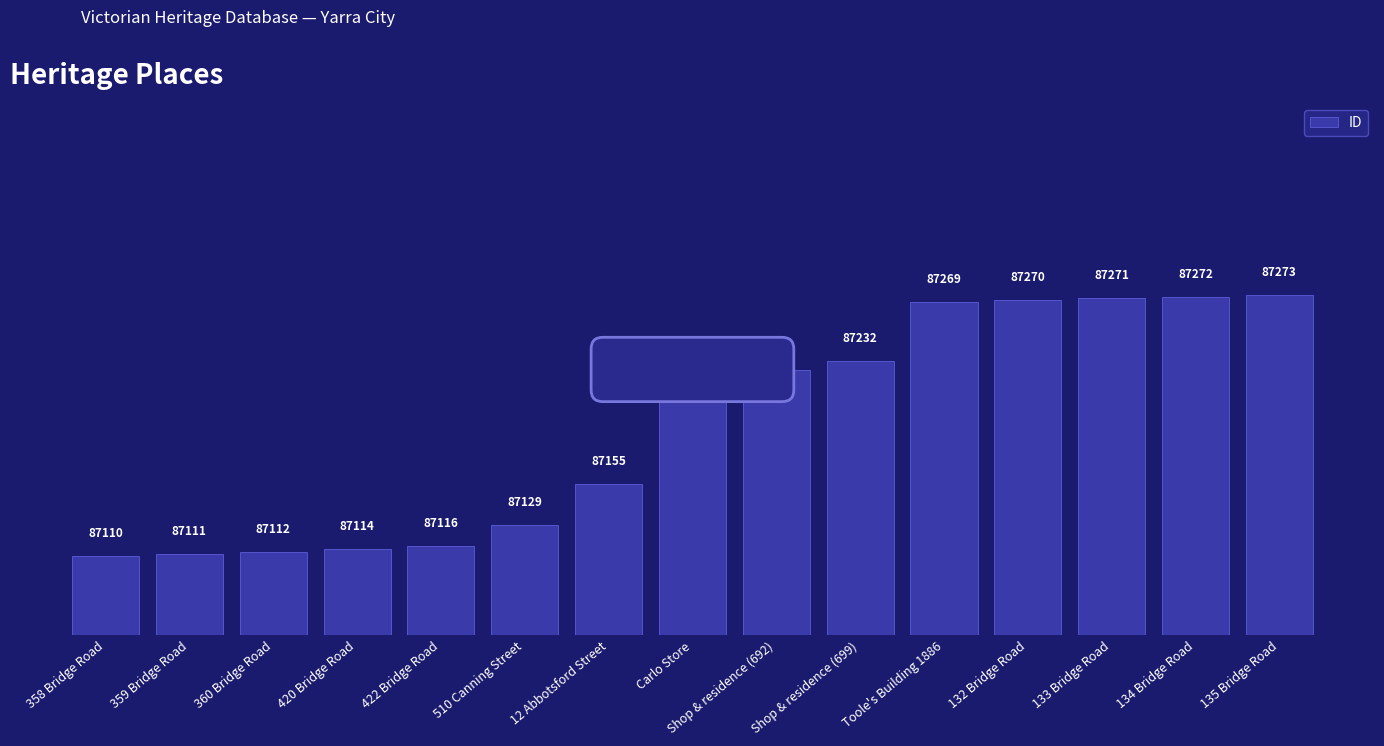

How many series are shown in this chart?

1